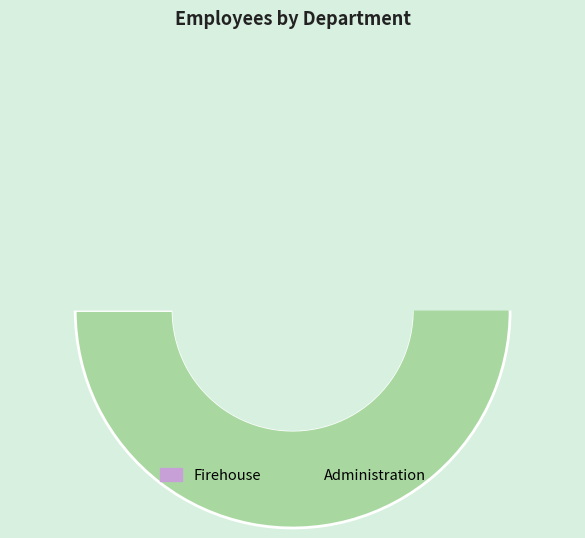

What percentage is the Firehouse slice, to the nearest percent?

42%